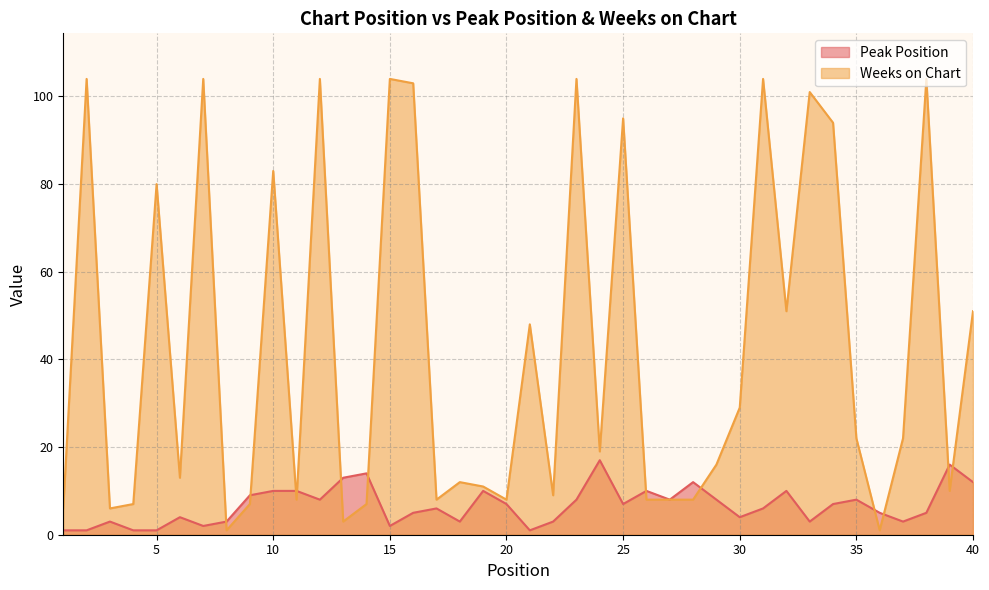

At which category does Peak Position reach its first local peak?

3